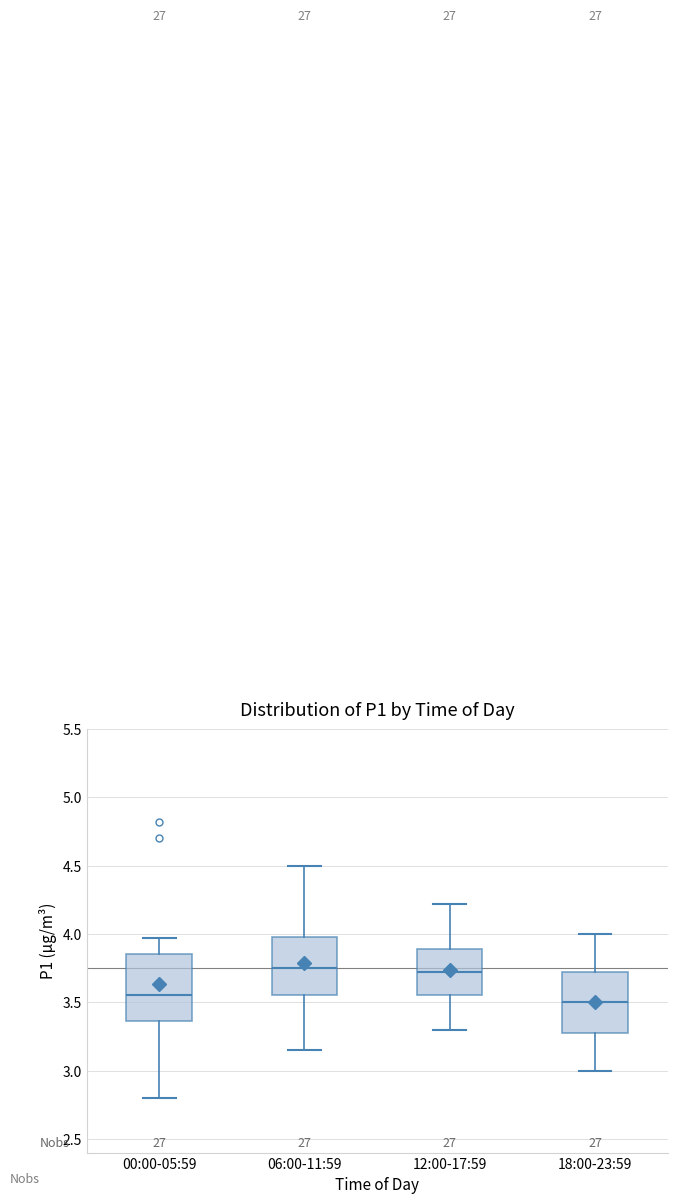

Reading left to right, transcribe this box plot: for each box, give where its median line is, the range the box spans, and where its two whiskers end, as read against the y-axis. The values are not printed on the chart, so give them approximately, as read against the axis.

00:00-05:59: median 3.55, box 3.35 to 3.85, whiskers 2.80 to 3.95
06:00-11:59: median 3.75, box 3.55 to 4.00, whiskers 3.15 to 4.50
12:00-17:59: median 3.70, box 3.55 to 3.90, whiskers 3.30 to 4.20
18:00-23:59: median 3.50, box 3.30 to 3.75, whiskers 3.00 to 4.00